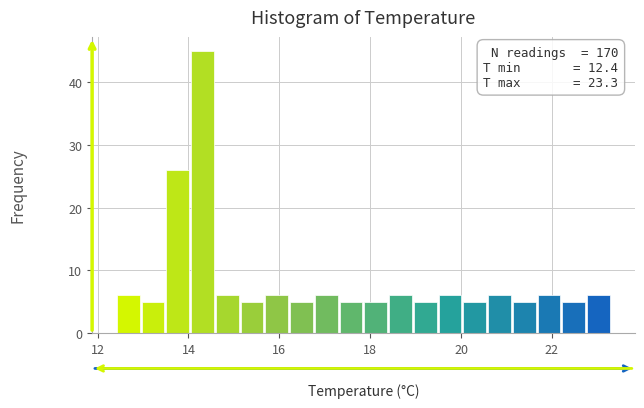

Read against the x-axis, roughly where is the centre of the tallest bar?

14.4